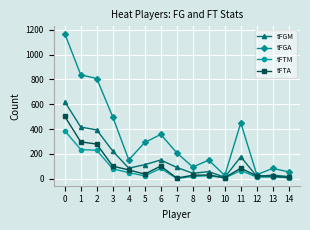

What is the difference between the tFTA values at 6 and 13?

81